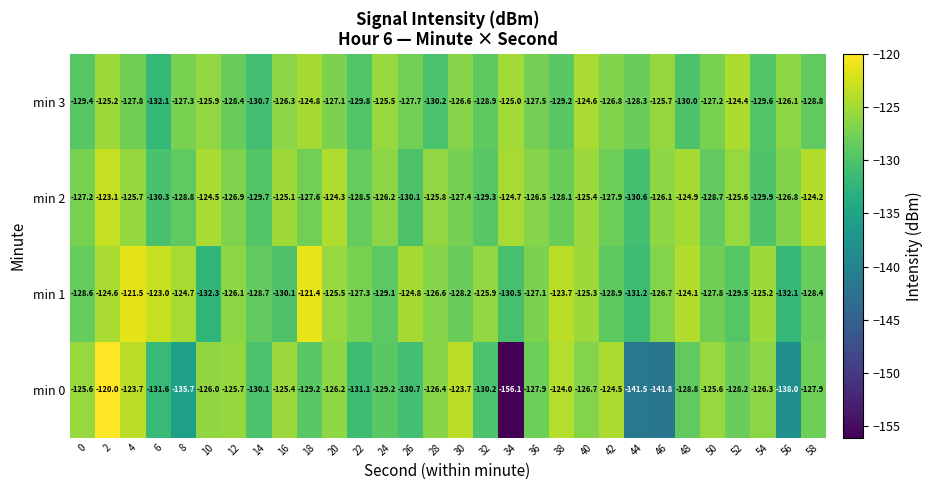

The value of min 1 at 20 is -125.5. True or false?

True